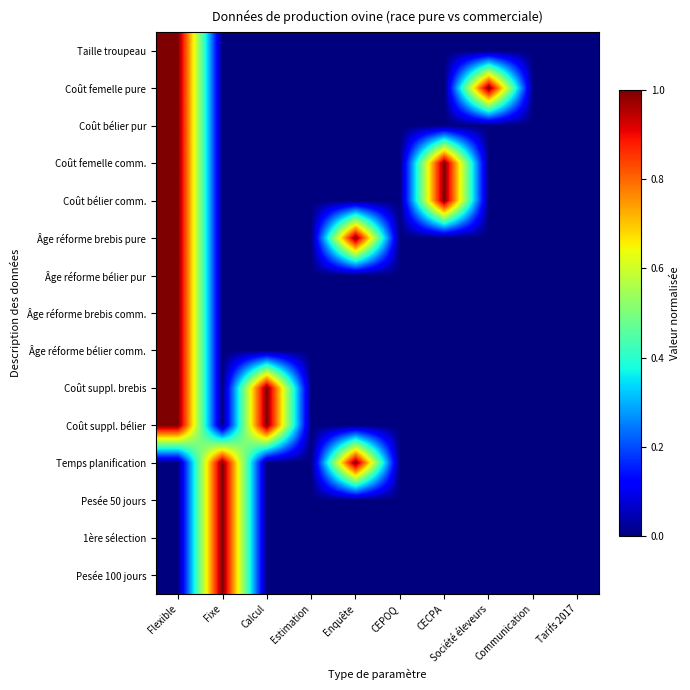

Reading left to right, extract all data points from this chart.

Taille troupeau: Flexible=1	Fixe=0	Calcul=0	Estimation=0	Enquête=0	CEPOQ=0	CECPA=0	Société éleveurs=0	Communication=0	Tarifs 2017=0
Coût femelle pure: Flexible=1	Fixe=0	Calcul=0	Estimation=0	Enquête=0	CEPOQ=0	CECPA=0	Société éleveurs=1	Communication=0	Tarifs 2017=0
Coût bélier pur: Flexible=1	Fixe=0	Calcul=0	Estimation=0	Enquête=0	CEPOQ=0	CECPA=0	Société éleveurs=0	Communication=0	Tarifs 2017=0
Coût femelle comm.: Flexible=1	Fixe=0	Calcul=0	Estimation=0	Enquête=0	CEPOQ=0	CECPA=1	Société éleveurs=0	Communication=0	Tarifs 2017=0
Coût bélier comm.: Flexible=1	Fixe=0	Calcul=0	Estimation=0	Enquête=0	CEPOQ=0	CECPA=1	Société éleveurs=0	Communication=0	Tarifs 2017=0
Âge réforme brebis pure: Flexible=1	Fixe=0	Calcul=0	Estimation=0	Enquête=1	CEPOQ=0	CECPA=0	Société éleveurs=0	Communication=0	Tarifs 2017=0
Âge réforme bélier pur: Flexible=1	Fixe=0	Calcul=0	Estimation=0	Enquête=0	CEPOQ=0	CECPA=0	Société éleveurs=0	Communication=0	Tarifs 2017=0
Âge réforme brebis comm.: Flexible=1	Fixe=0	Calcul=0	Estimation=0	Enquête=0	CEPOQ=0	CECPA=0	Société éleveurs=0	Communication=0	Tarifs 2017=0
Âge réforme bélier comm.: Flexible=1	Fixe=0	Calcul=0	Estimation=0	Enquête=0	CEPOQ=0	CECPA=0	Société éleveurs=0	Communication=0	Tarifs 2017=0
Coût suppl. brebis: Flexible=1	Fixe=0	Calcul=1	Estimation=0	Enquête=0	CEPOQ=0	CECPA=0	Société éleveurs=0	Communication=0	Tarifs 2017=0
Coût suppl. bélier: Flexible=1	Fixe=0	Calcul=1	Estimation=0	Enquête=0	CEPOQ=0	CECPA=0	Société éleveurs=0	Communication=0	Tarifs 2017=0
Temps planification: Flexible=0	Fixe=1	Calcul=0	Estimation=0	Enquête=1	CEPOQ=0	CECPA=0	Société éleveurs=0	Communication=0	Tarifs 2017=0
Pesée 50 jours: Flexible=0	Fixe=1	Calcul=0	Estimation=0	Enquête=0	CEPOQ=0	CECPA=0	Société éleveurs=0	Communication=0	Tarifs 2017=0
1ère sélection: Flexible=0	Fixe=1	Calcul=0	Estimation=0	Enquête=0	CEPOQ=0	CECPA=0	Société éleveurs=0	Communication=0	Tarifs 2017=0
Pesée 100 jours: Flexible=0	Fixe=1	Calcul=0	Estimation=0	Enquête=0	CEPOQ=0	CECPA=0	Société éleveurs=0	Communication=0	Tarifs 2017=0